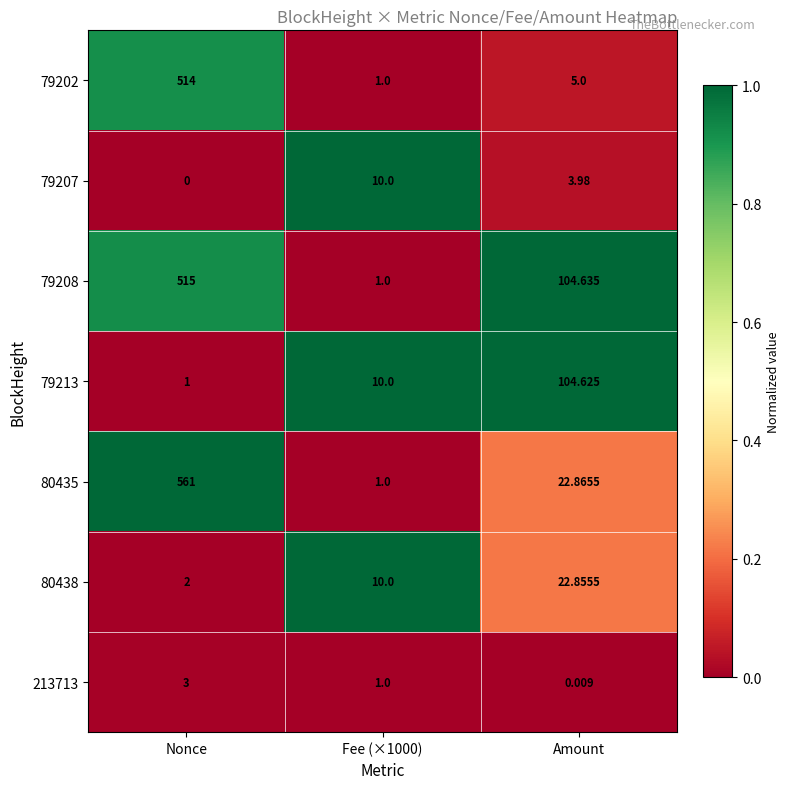

At which category is the sum across all series the highest?

Nonce